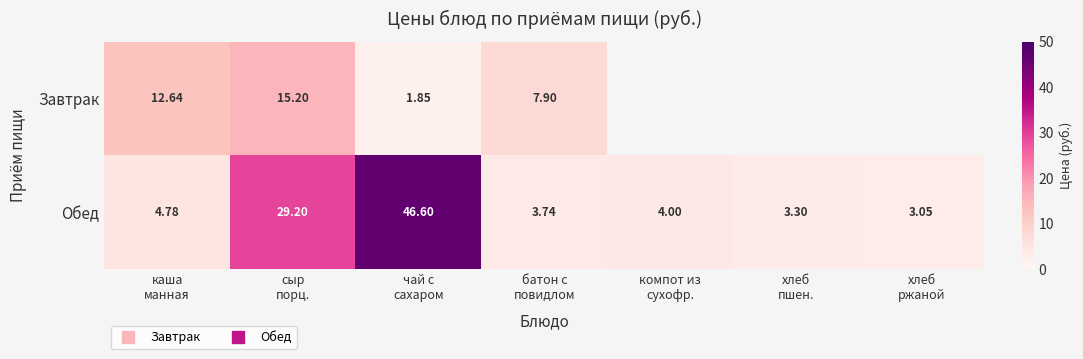

At which label does Обед reach its peak?

чай с сахаром